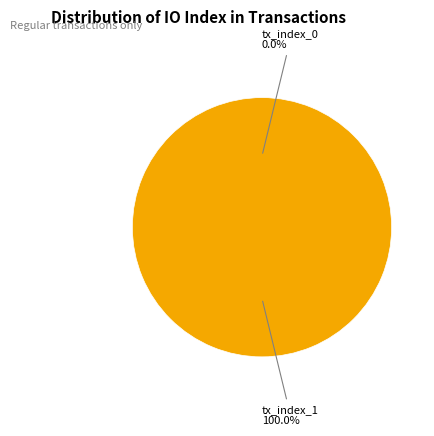

Is there any slice that represents more than half of the pie?

Yes